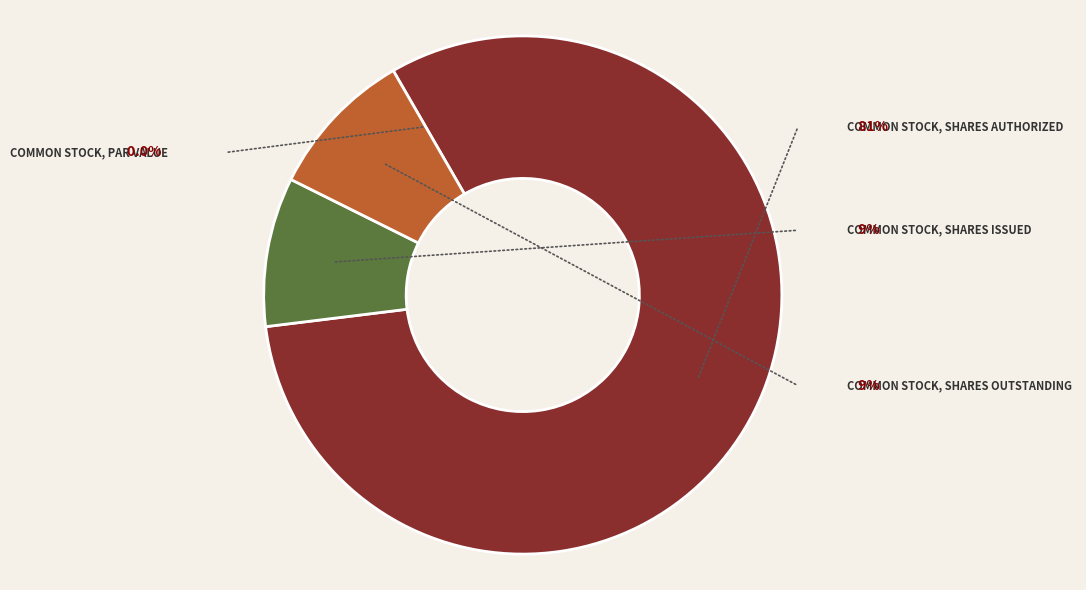

Count the number of slices in the pie.

4